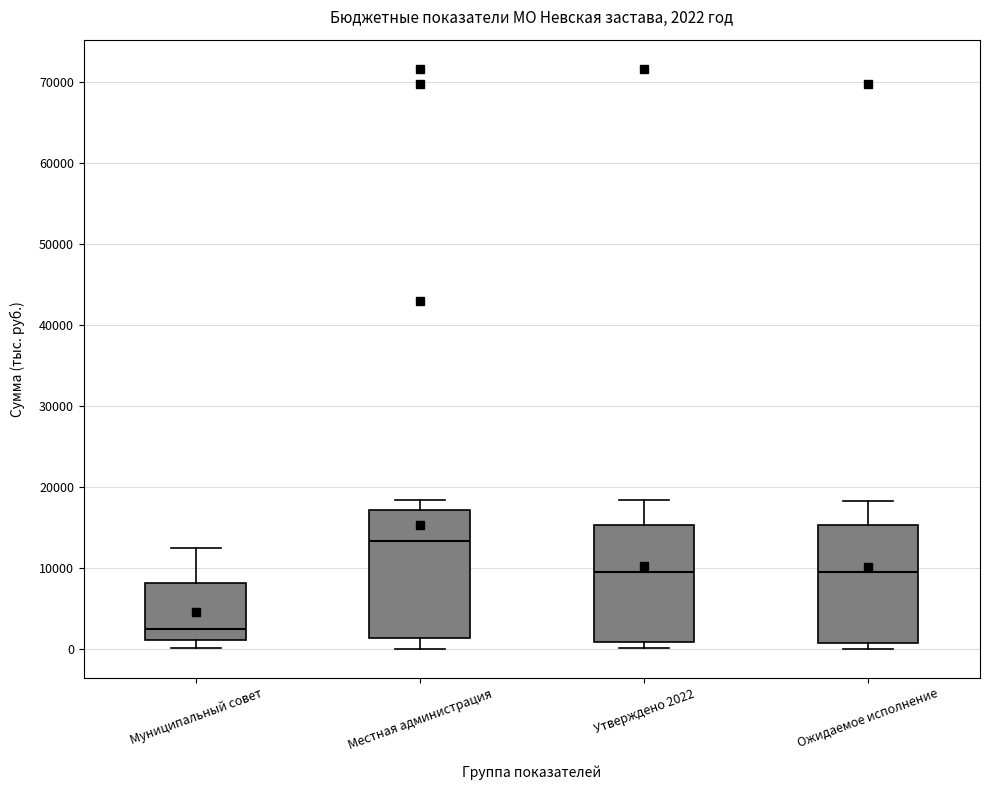

Which box is the tallest, from its lower edge to its upper edge?

Местная администрация